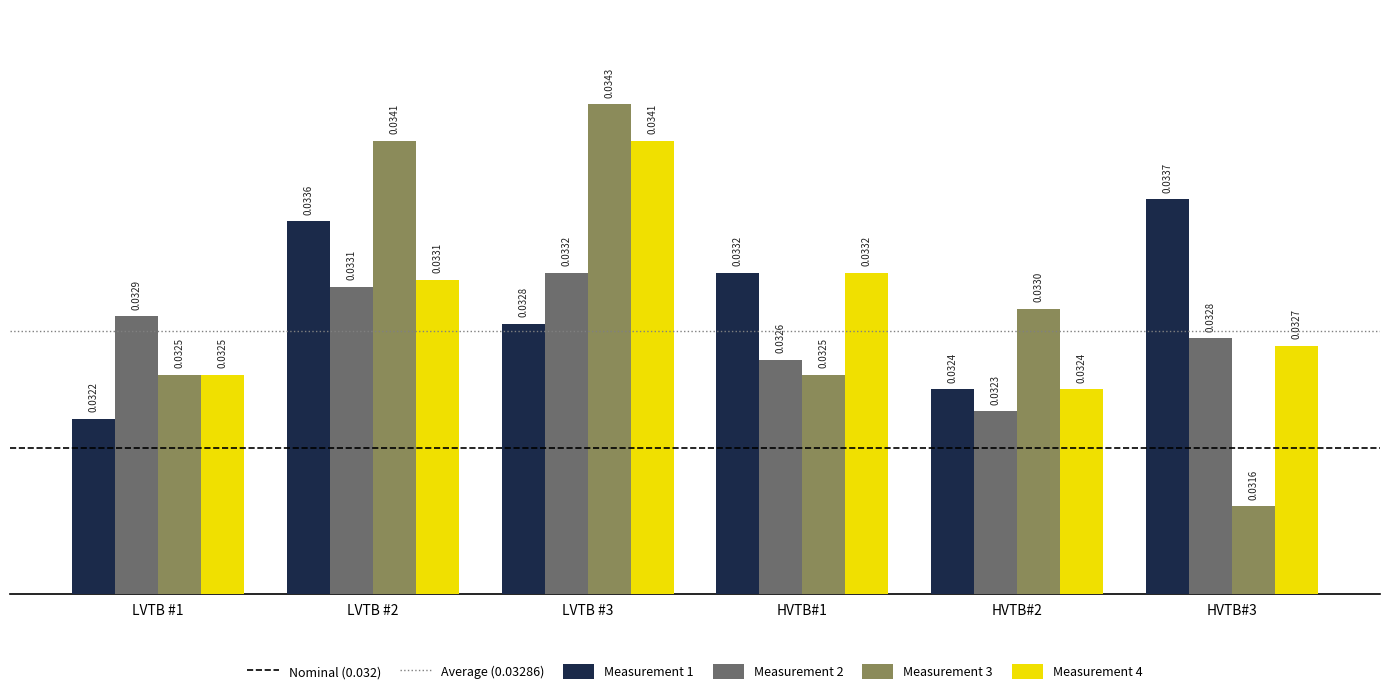

At which category is the sum across all series the highest?

LVTB #3